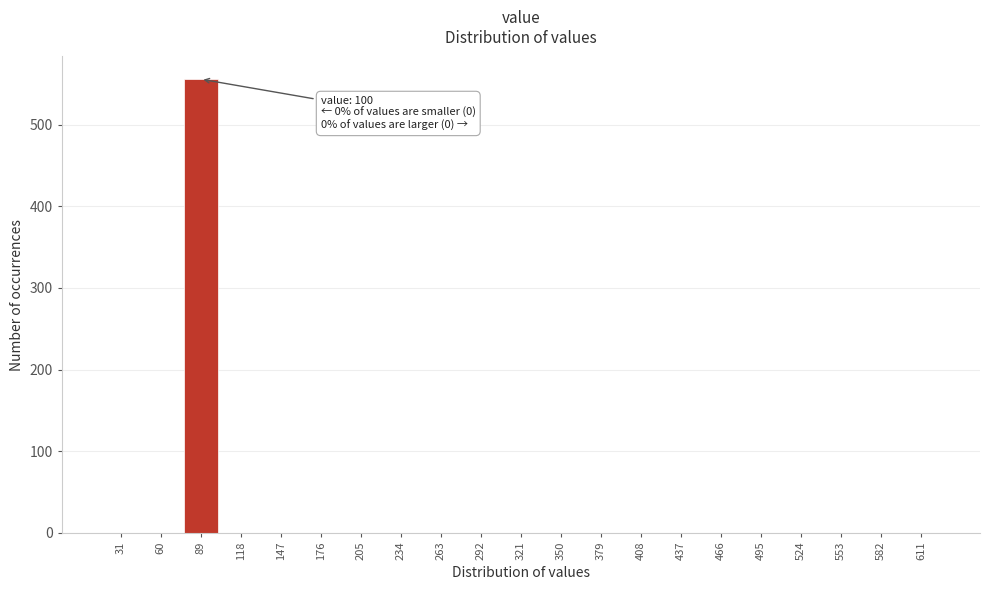

Reading left to right, extract all data points from this chart.

31=0	60=0	89=556	118=0	147=0	176=0	205=0	234=0	263=0	292=0	321=0	350=0	379=0	408=0	437=0	466=0	495=0	524=0	553=0	582=0	611=0